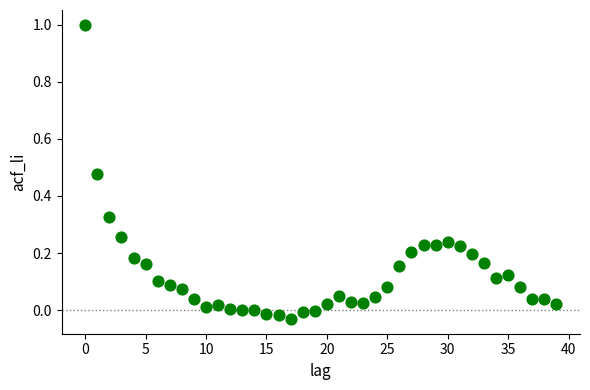

What is the range of Y values (max minus min)?

1.0